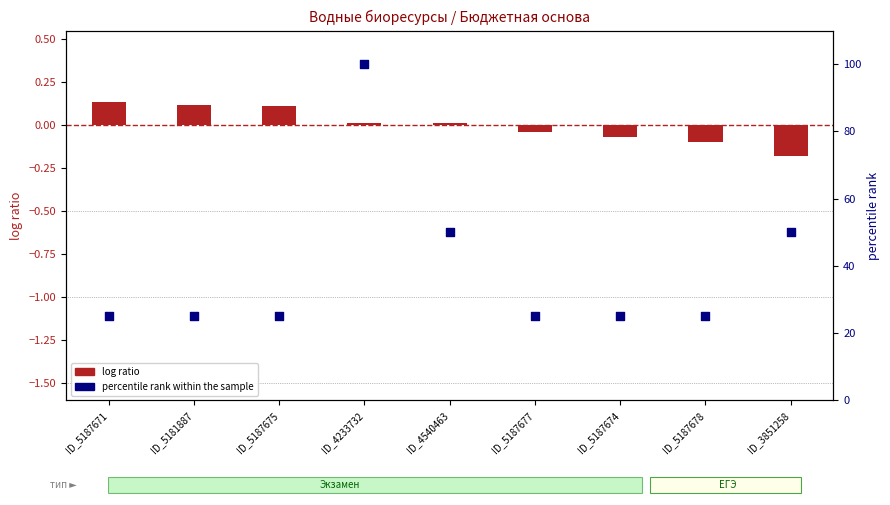

At how many categories does at least one series exceed 41?

3